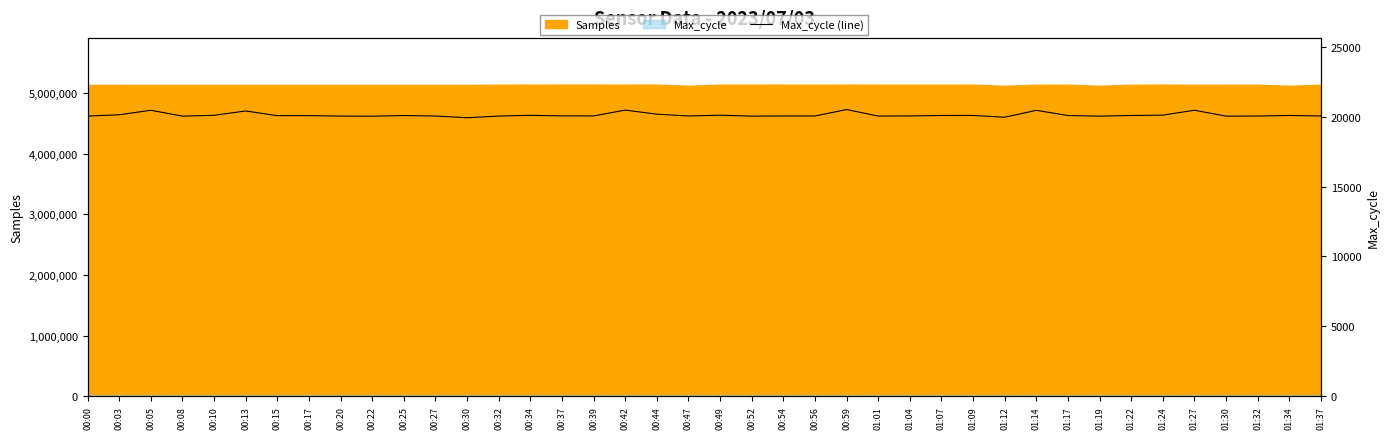

What is the minimum value shown in the chart?

19921